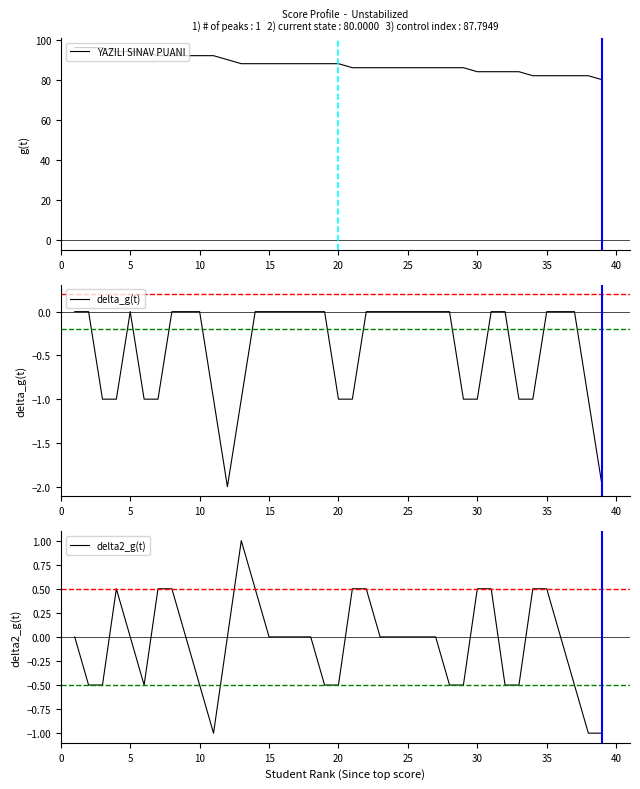

What is the minimum value for YAZILI SINAV PUANI?

80